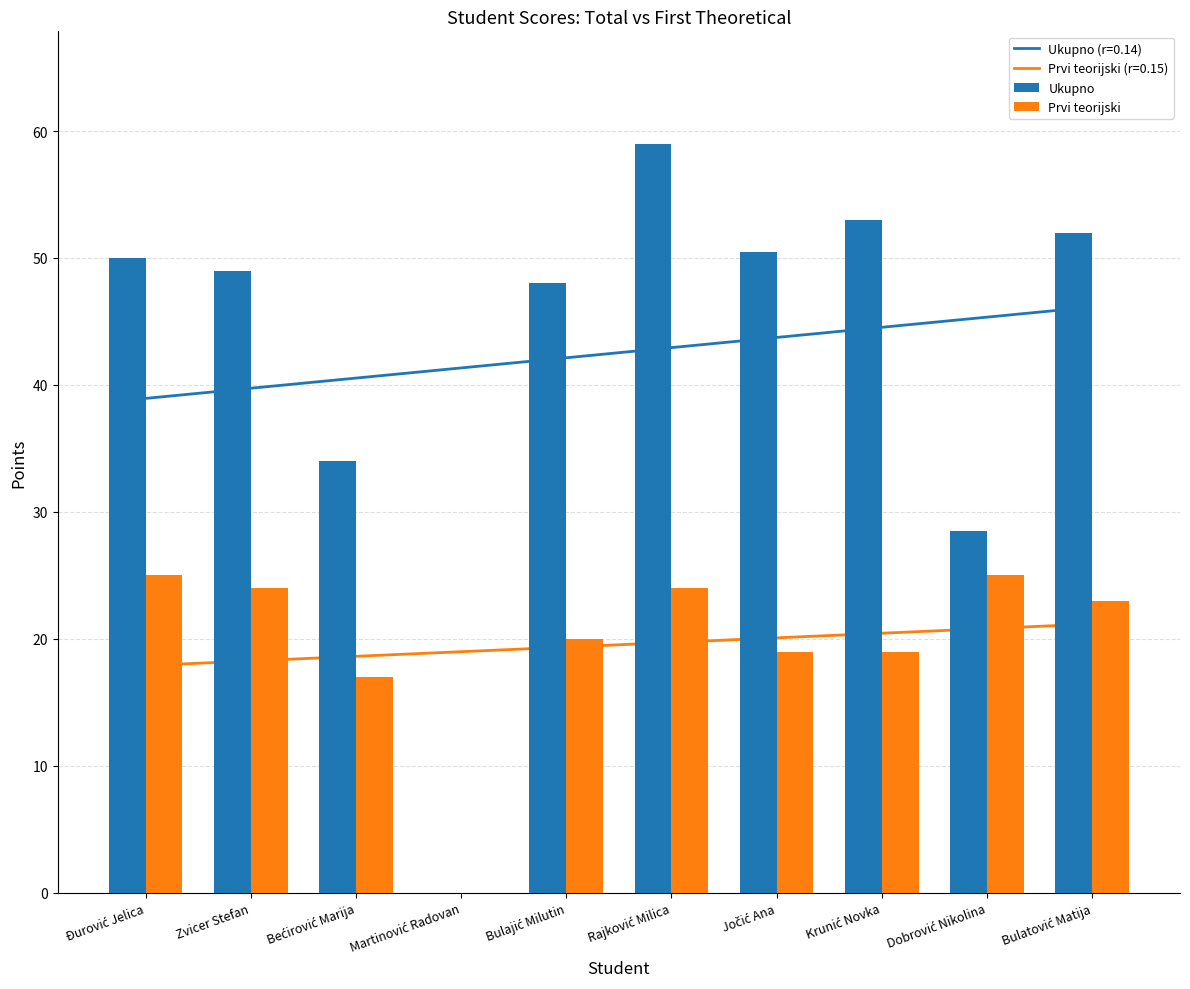

What is the maximum value for Ukupno?

59.0